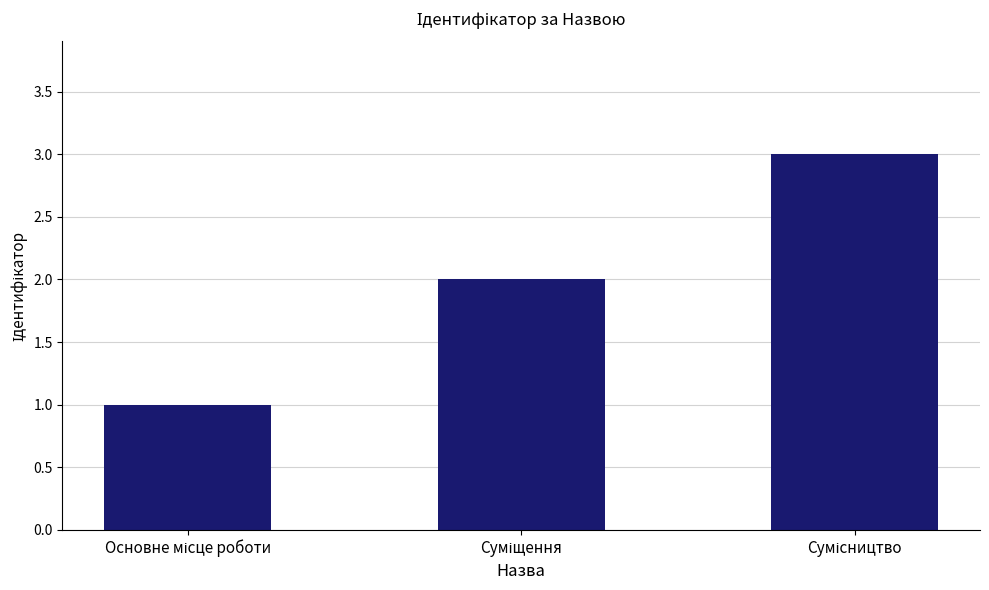

What is the greatest value displayed?

3